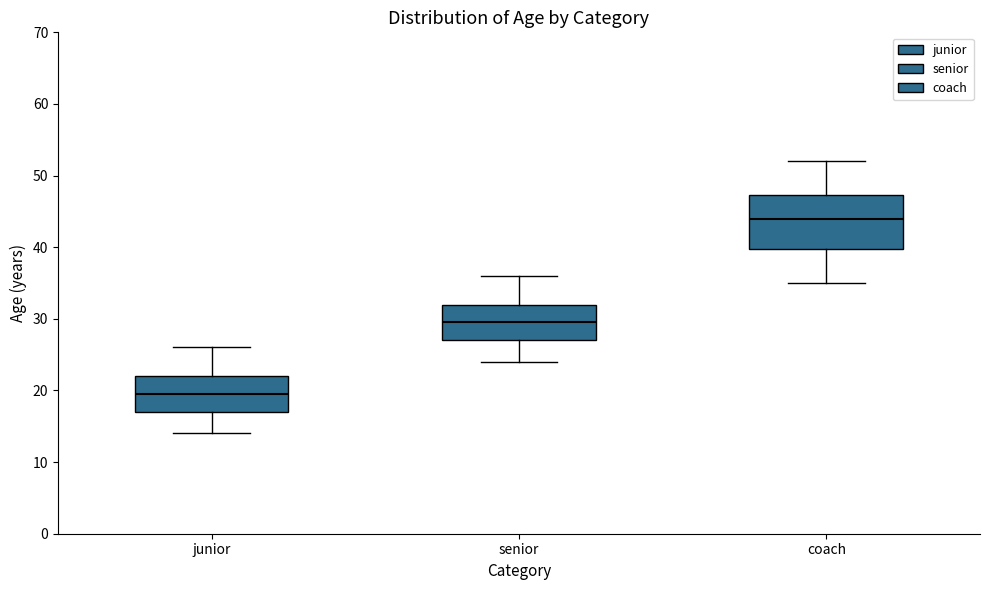

Which box has the highest median line?

coach